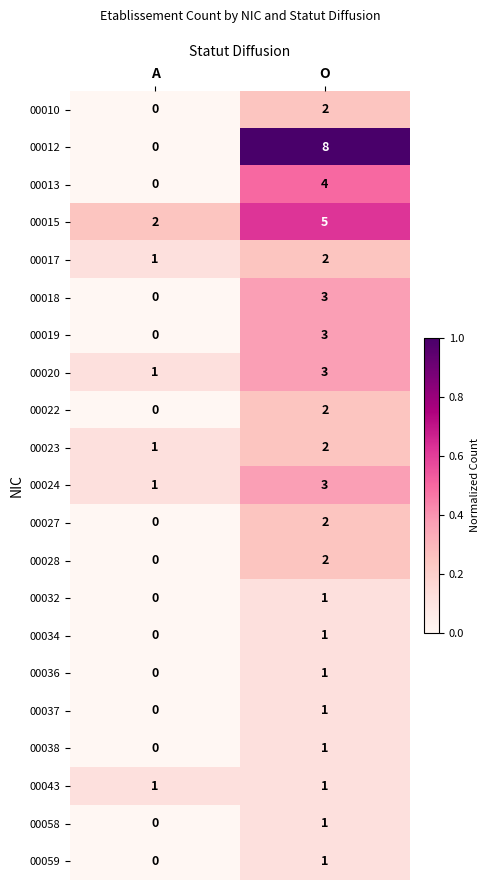

Rank the categories by 00036 value from highest to lowest.

O, A